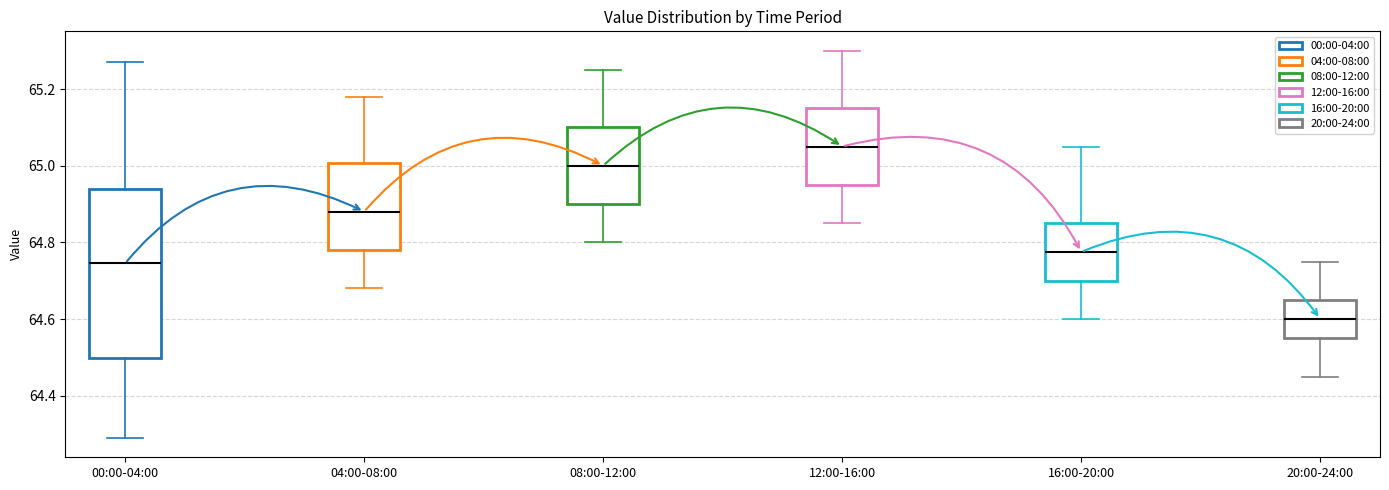

Reading left to right, read every box against the y-axis: the position of its median line, the range the box covers, and the ends of its whiskers. The values are not printed on the chart, so give them approximately, as read against the axis.

00:00-04:00: median 64.74, box 64.50 to 64.94, whiskers 64.30 to 65.28
04:00-08:00: median 64.88, box 64.78 to 65.00, whiskers 64.68 to 65.18
08:00-12:00: median 65.00, box 64.90 to 65.10, whiskers 64.80 to 65.26
12:00-16:00: median 65.06, box 64.96 to 65.16, whiskers 64.86 to 65.30
16:00-20:00: median 64.78, box 64.70 to 64.86, whiskers 64.60 to 65.06
20:00-24:00: median 64.60, box 64.56 to 64.66, whiskers 64.46 to 64.76